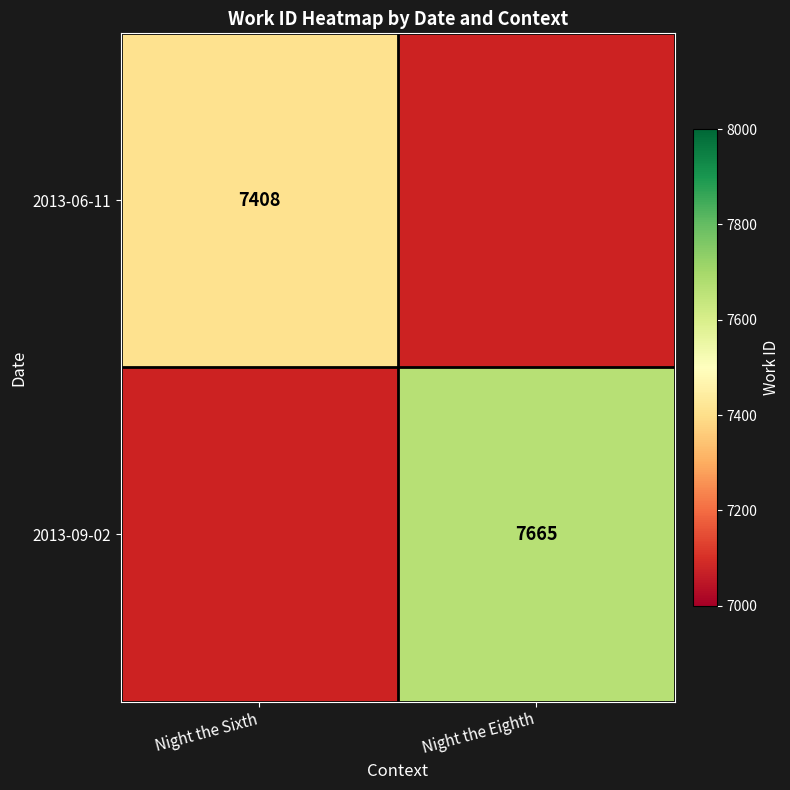

The 2013-09-02 series shows 7665 at Night the Eighth. True or false?

True